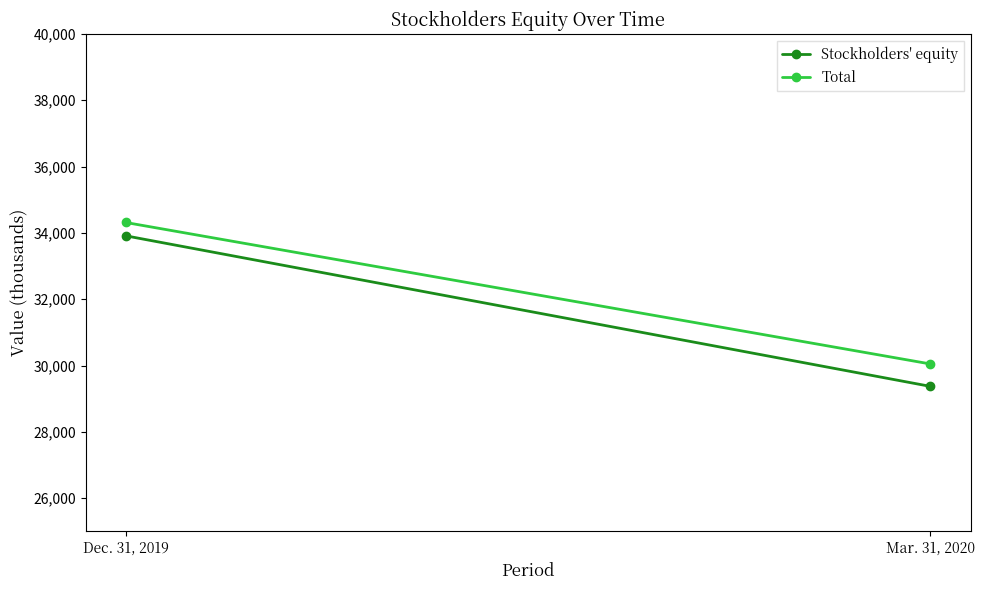

What are all the series names shown in the legend?

Stockholders' equity, Total